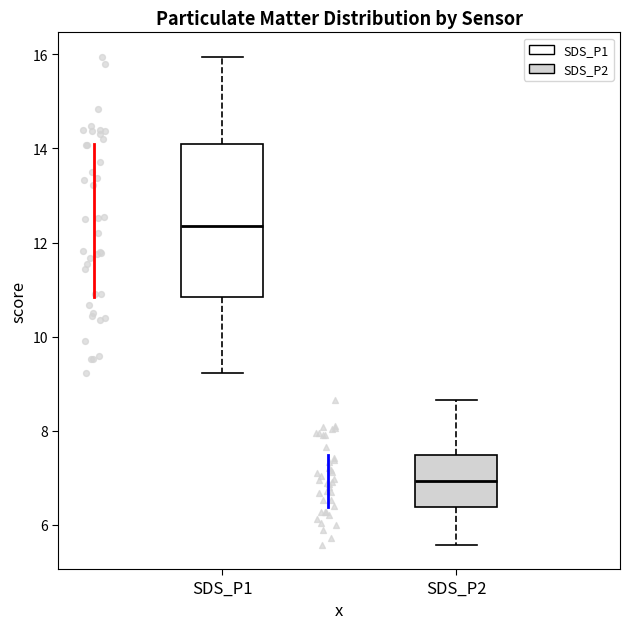

Which box is the tallest, from its lower edge to its upper edge?

SDS_P1